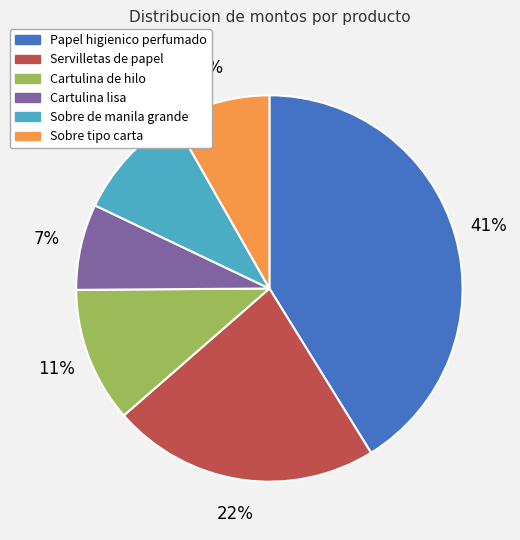

Which category has the biggest portion of the pie?

Papel higienico perfumado